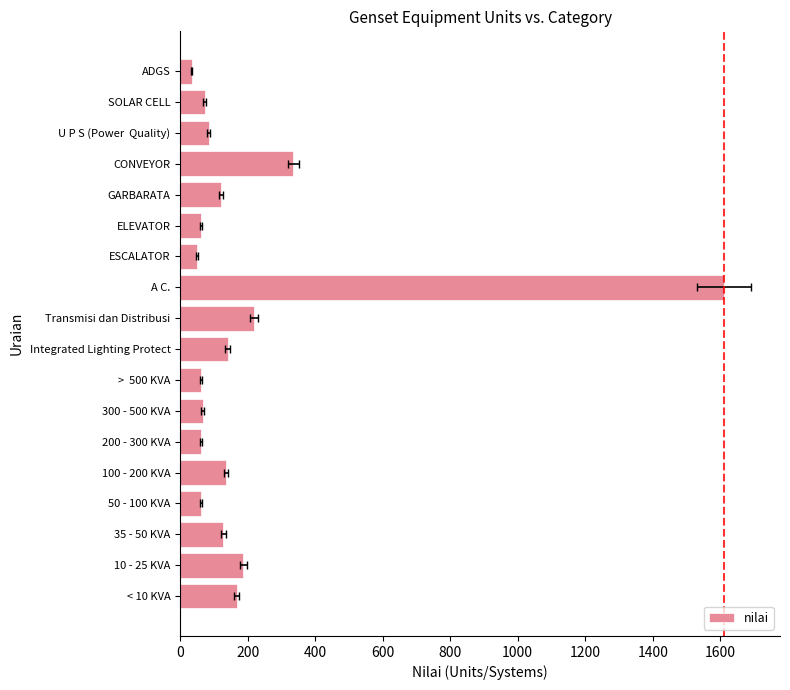

Reading left to right, what are all the values shown in this chart?

167	187	128	61	135	61	66	60	140	218	1612	49	62	121	335	84	72	34